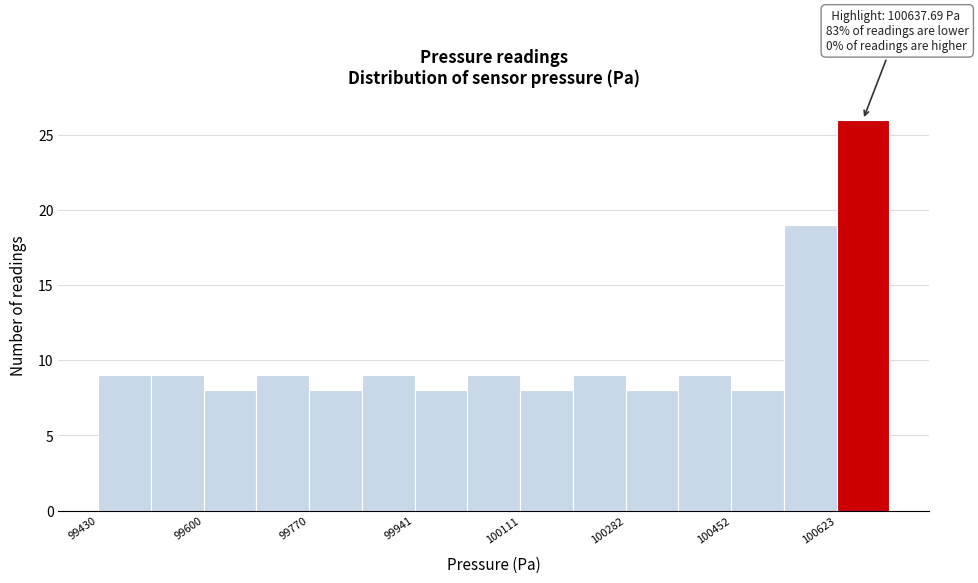

Which range on the x-axis has the tallest bar?

100620 to 100700